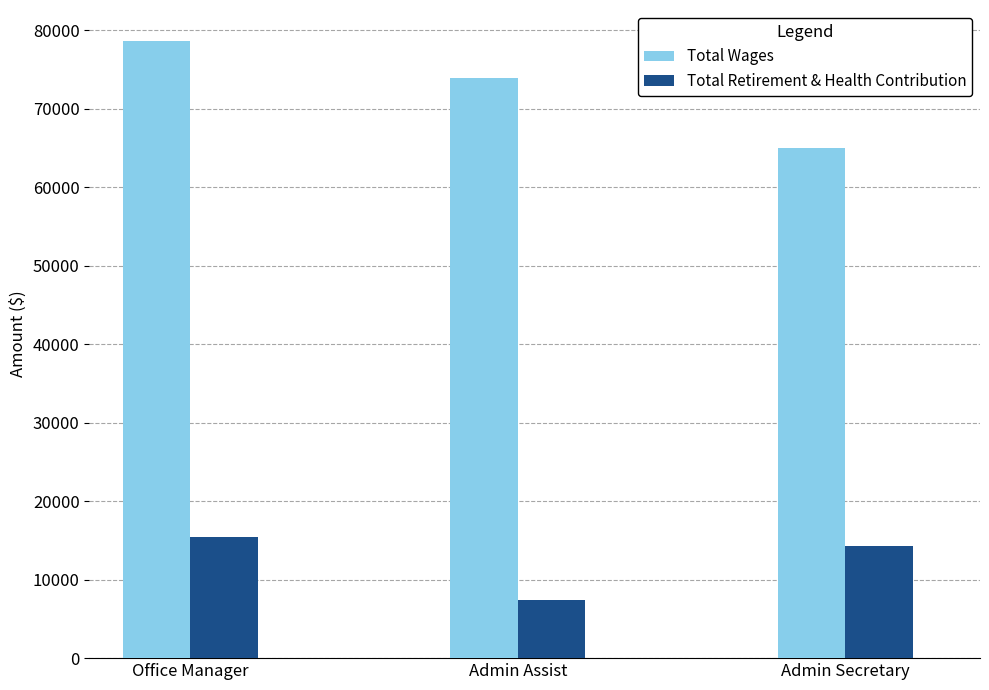

What is the highest value of the Total Wages series?

78618